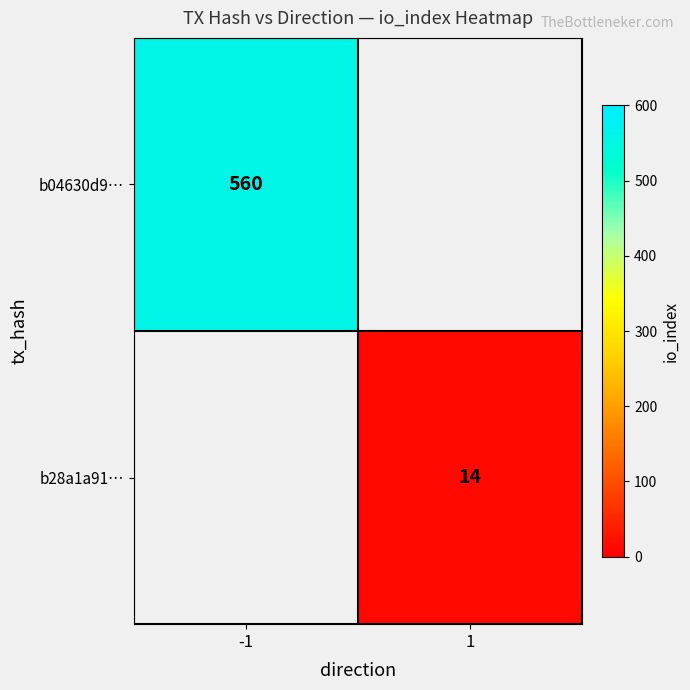

Is it true that b28a1a91… equals 14 at 1?

True